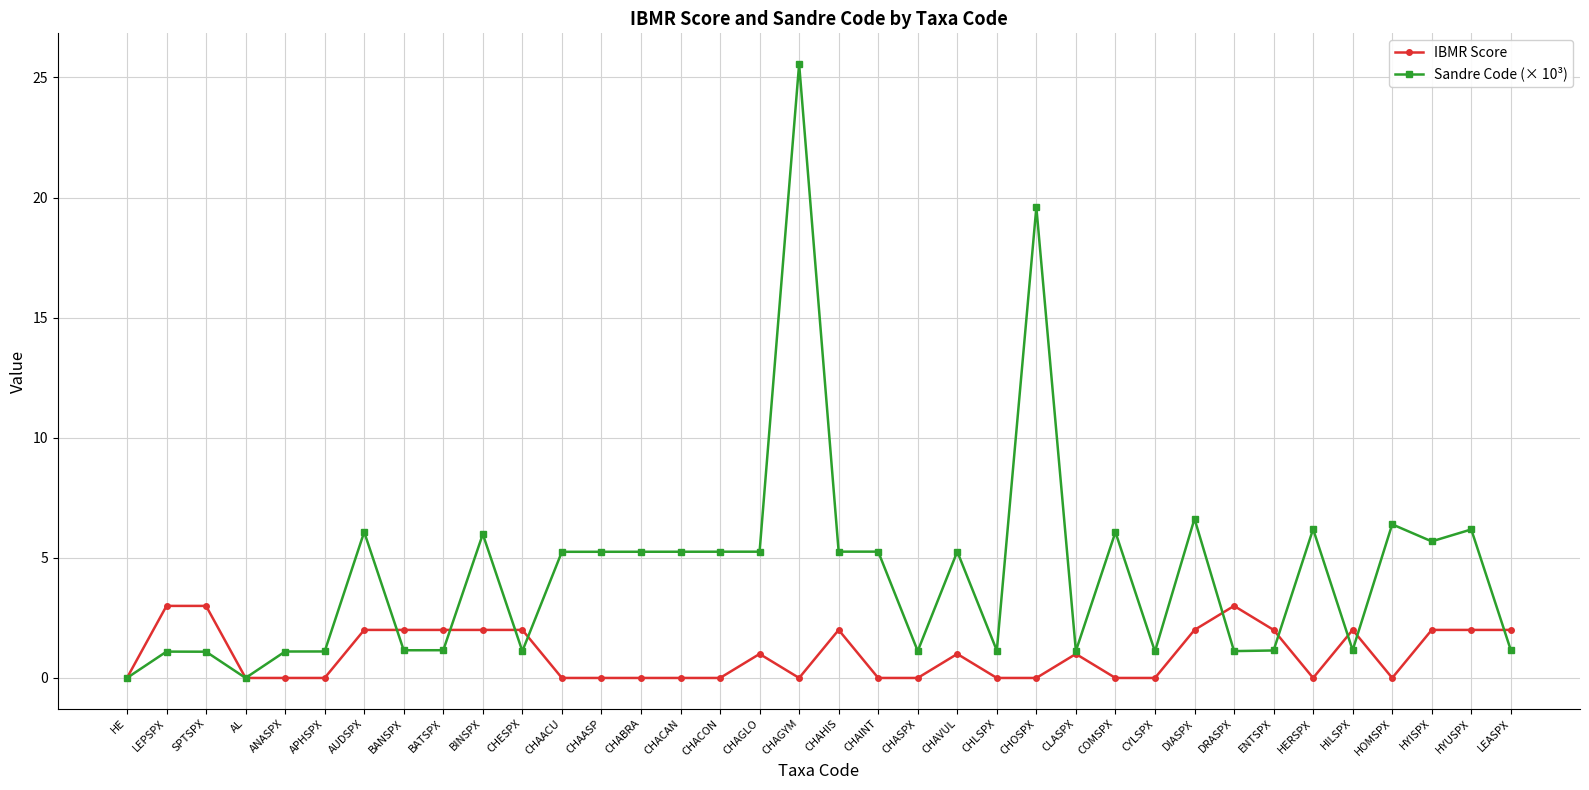

What is the difference between the IBMR Score values at HOMSPX and CHAGLO?

1.0